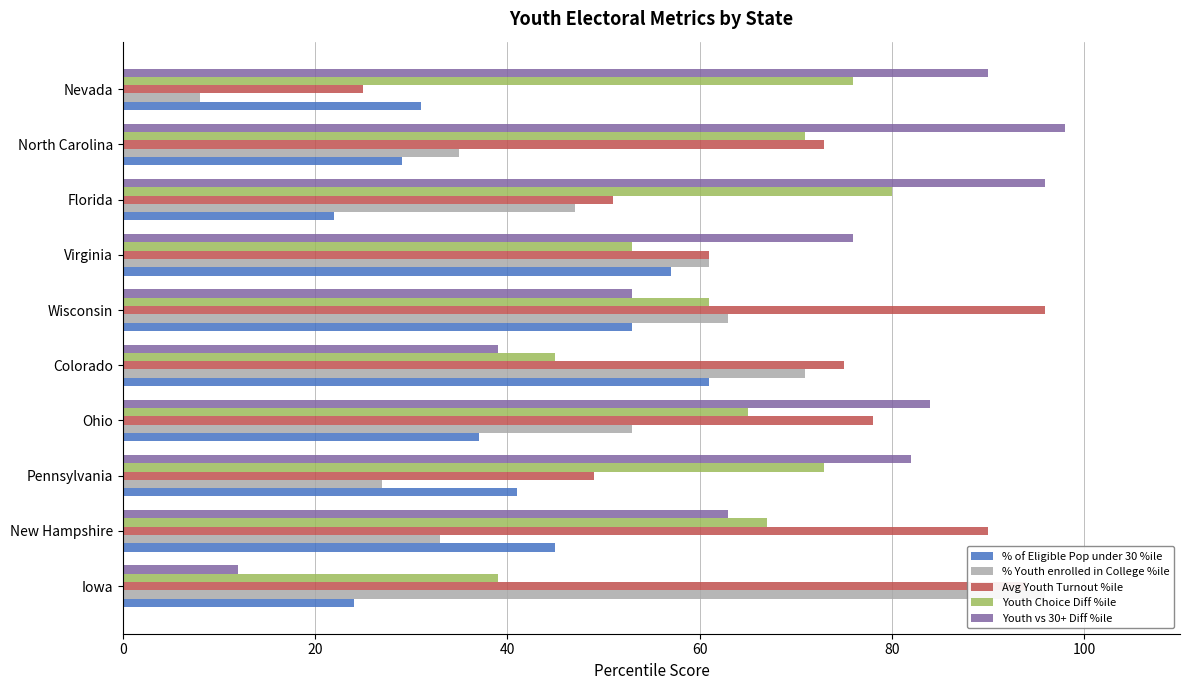

Is it true that Youth vs 30+ Diff %ile equals 87 at Wisconsin?

False